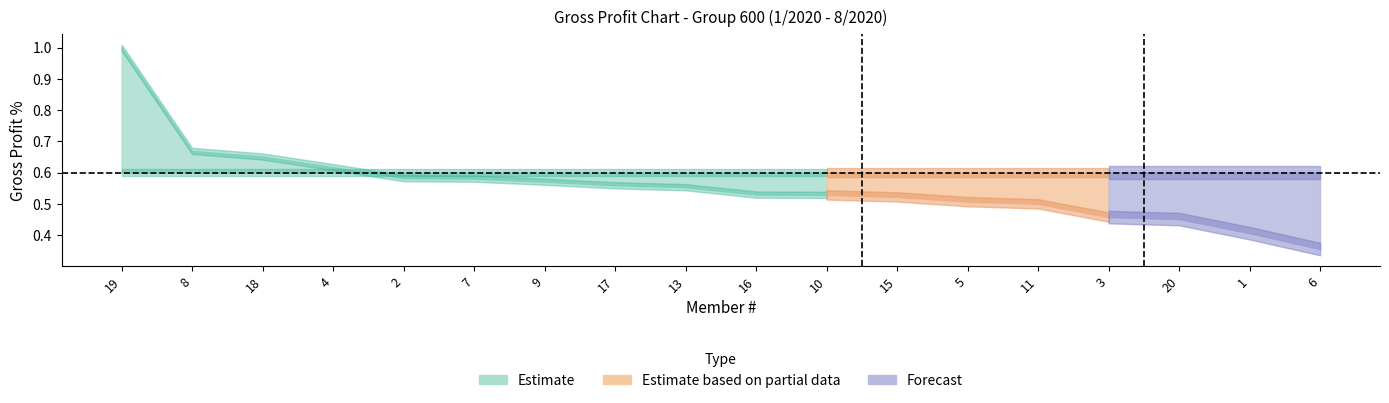

The Gross Profit % series shows 0.2 at 20. True or false?

False